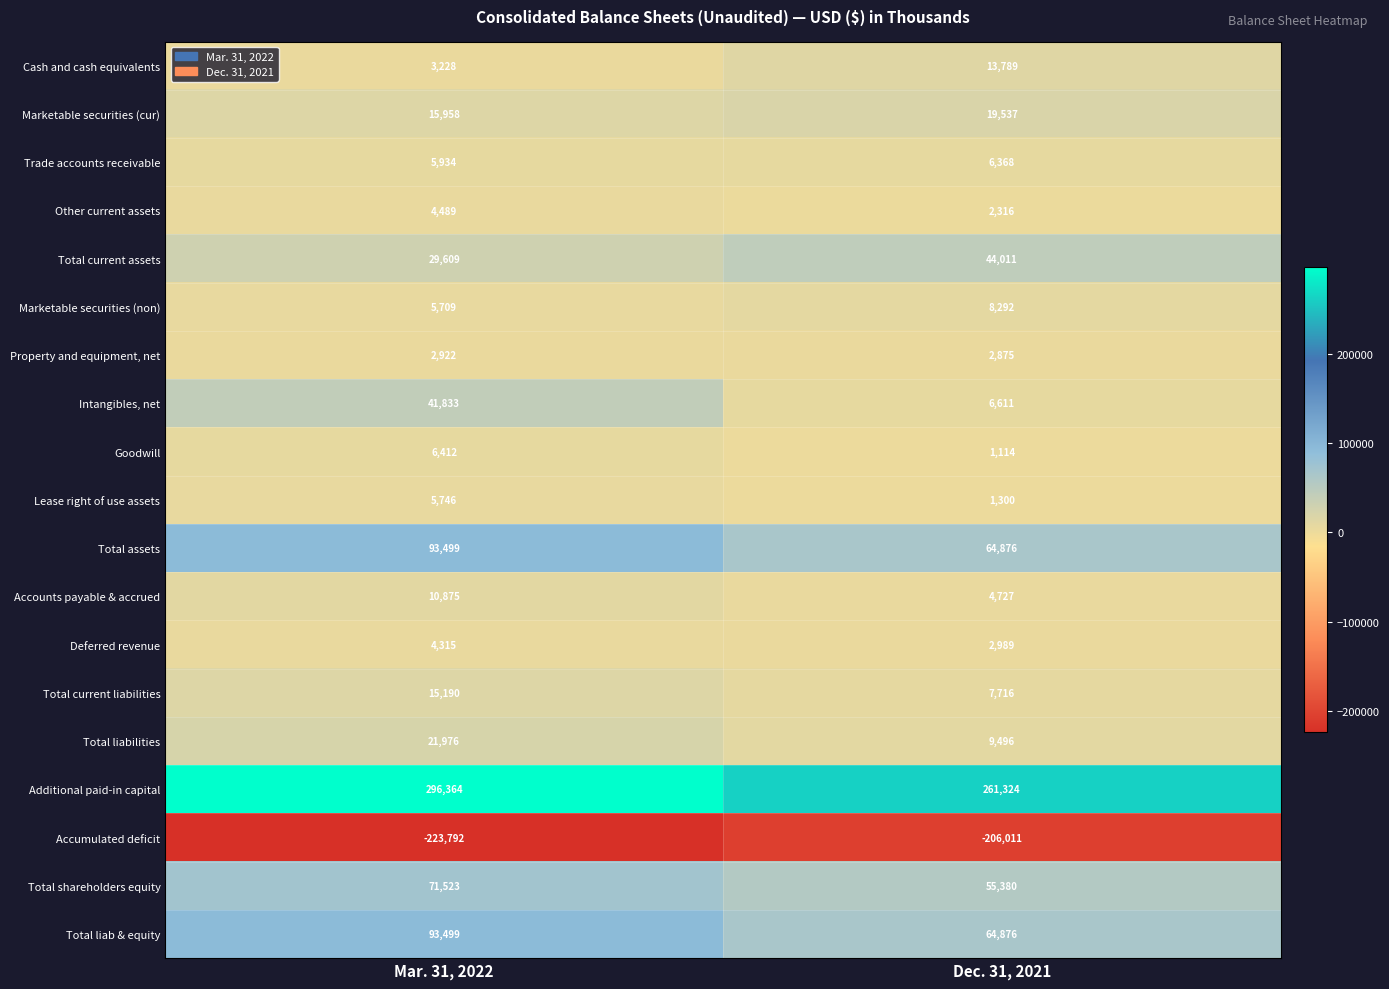

The Total current liabilities series shows 7716 at Dec. 31, 2021. True or false?

True